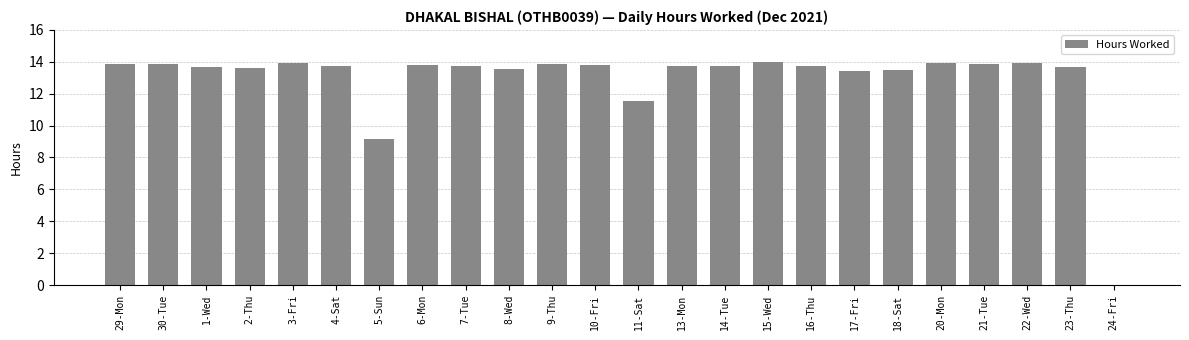

Count the number of categories in the chart.

24